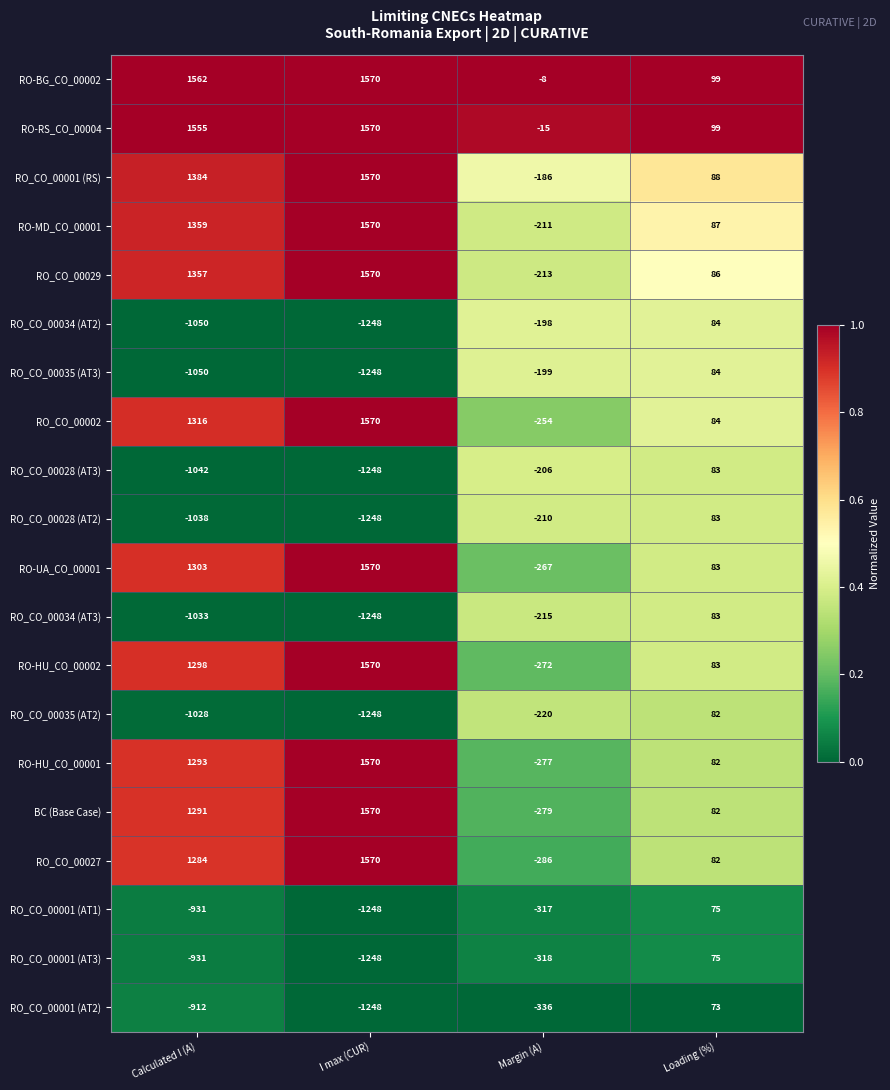

At Margin (A), list the series in order from smallest to largest.

RO_CO_00001 (AT2), RO_CO_00001 (AT3), RO_CO_00001 (AT1), RO_CO_00027, BC (Base Case), RO-HU_CO_00001, RO-HU_CO_00002, RO-UA_CO_00001, RO_CO_00002, RO_CO_00035 (AT2), RO_CO_00034 (AT3), RO_CO_00029, RO-MD_CO_00001, RO_CO_00028 (AT2), RO_CO_00028 (AT3), RO_CO_00035 (AT3), RO_CO_00034 (AT2), RO_CO_00001 (RS), RO-RS_CO_00004, RO-BG_CO_00002